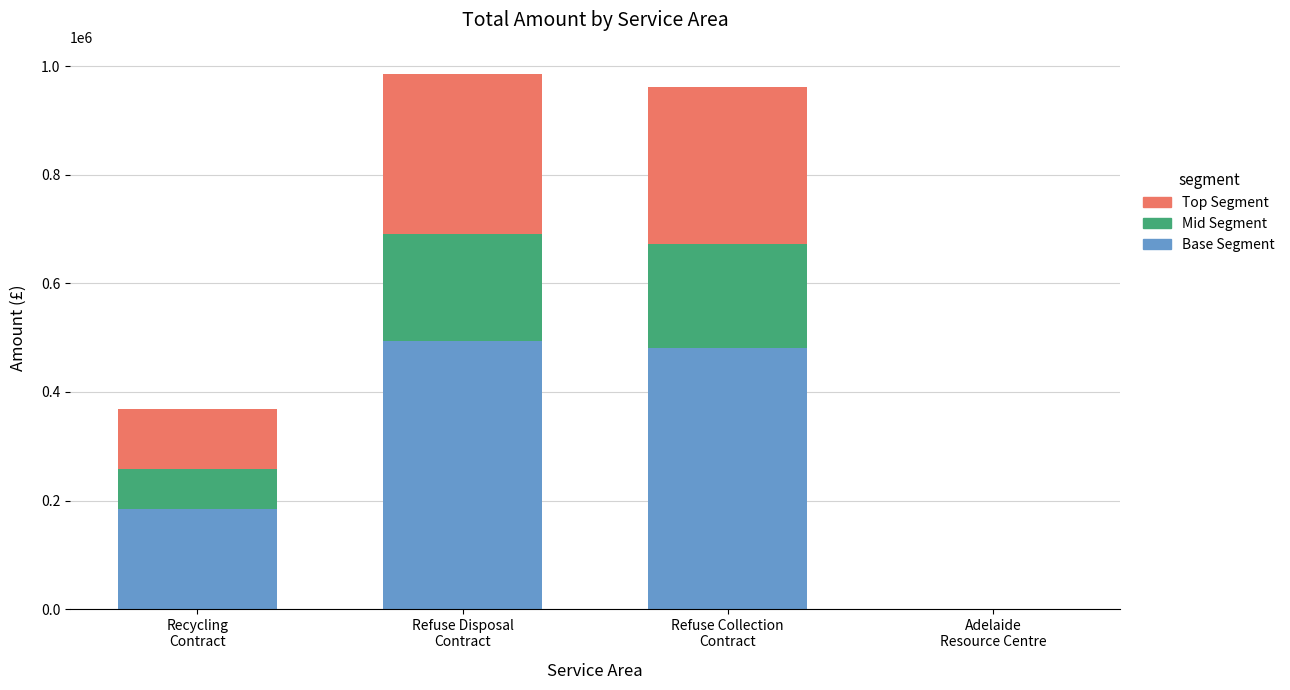

Count the number of categories in the chart.

4